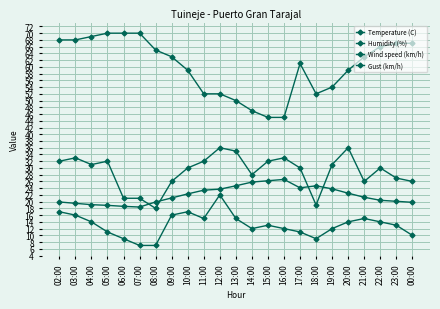

Reading left to right, extract all data points from this chart.

Temperature (C): 19.9	19.5	19.1	18.9	18.6	18.4	19.9	21.1	22.3	23.4	23.7	24.7	25.8	26.2	26.6	24.1	24.7	23.8	22.5	21.3	20.4	20.1	19.8
Humidity (%): 68.0	68.0	69.0	70.0	70.0	70.0	65.0	63.0	59.0	52.0	52.0	50.0	47.0	45.0	45.0	61.0	52.0	54.0	59.0	63.0	66.0	67.0	67.0
Wind speed (km/h): 17.0	16.0	14.0	11.0	9.0	7.0	7.0	16.0	17.0	15.0	22.0	15.0	12.0	13.0	12.0	11.0	9.0	12.0	14.0	15.0	14.0	13.0	10.0
Gust (km/h): 32.0	33.0	31.0	32.0	21.0	21.0	18.0	26.0	30.0	32.0	36.0	35.0	28.0	32.0	33.0	30.0	19.0	31.0	36.0	26.0	30.0	27.0	26.0